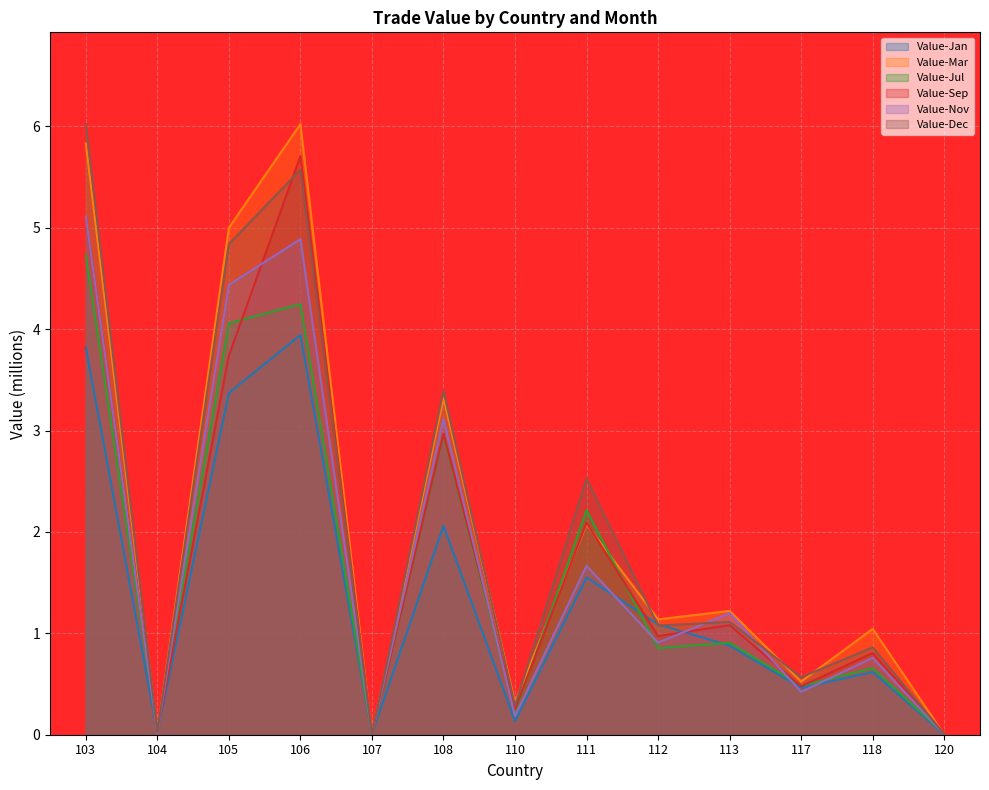

True or false: Value-Jan has more than 2 interior local peaks.

True